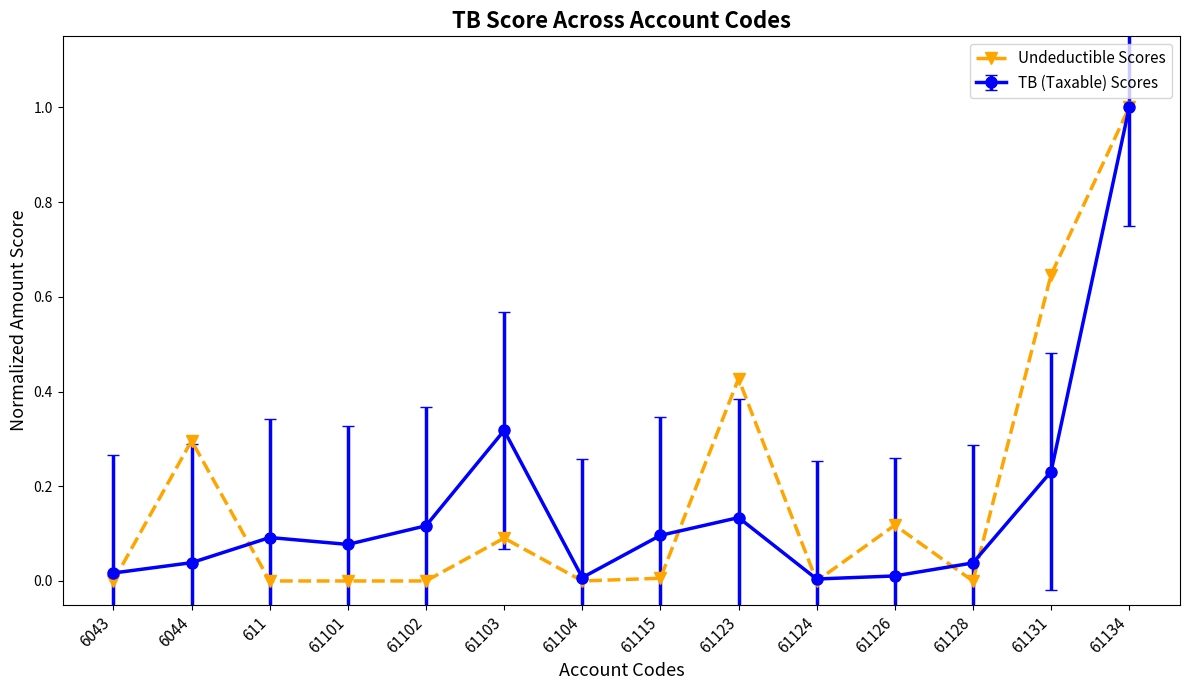

At which category does Undeductible Scores reach its first local peak?

6044